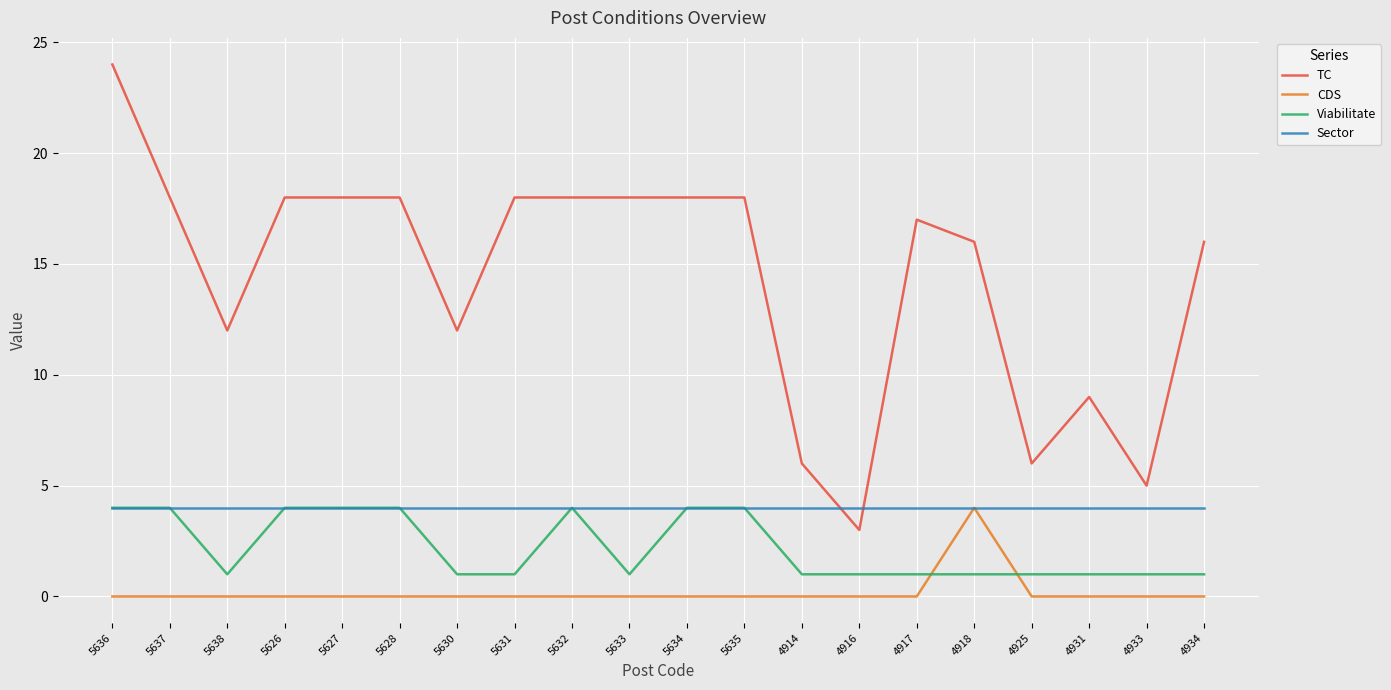

Where is the first local minimum for TC?

5638